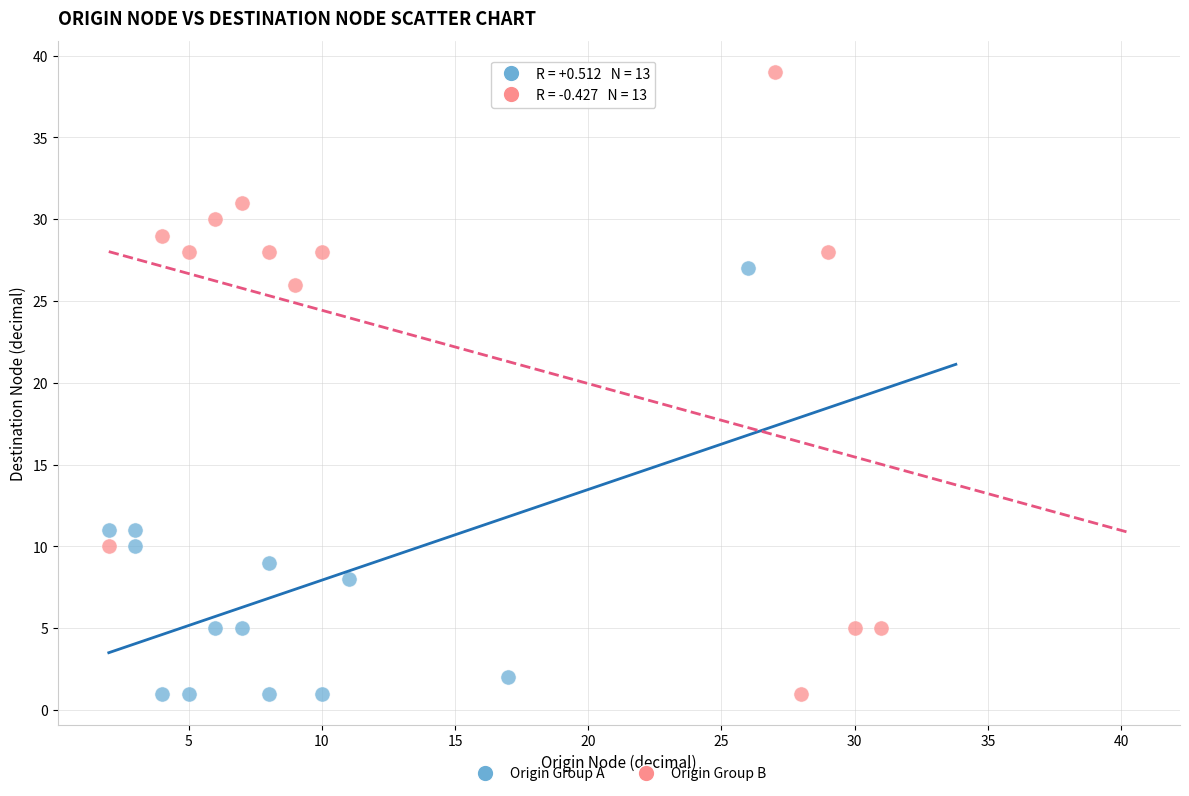

What are all the series names shown in the legend?

Origin Group A, Origin Group B